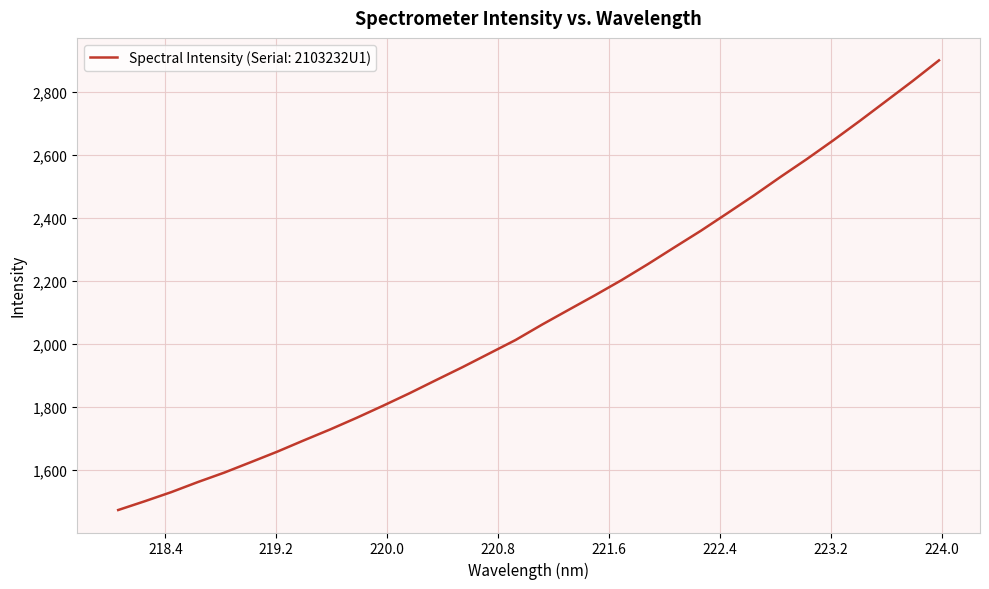

True or false: the data has more than 2 interior local peaks.

False